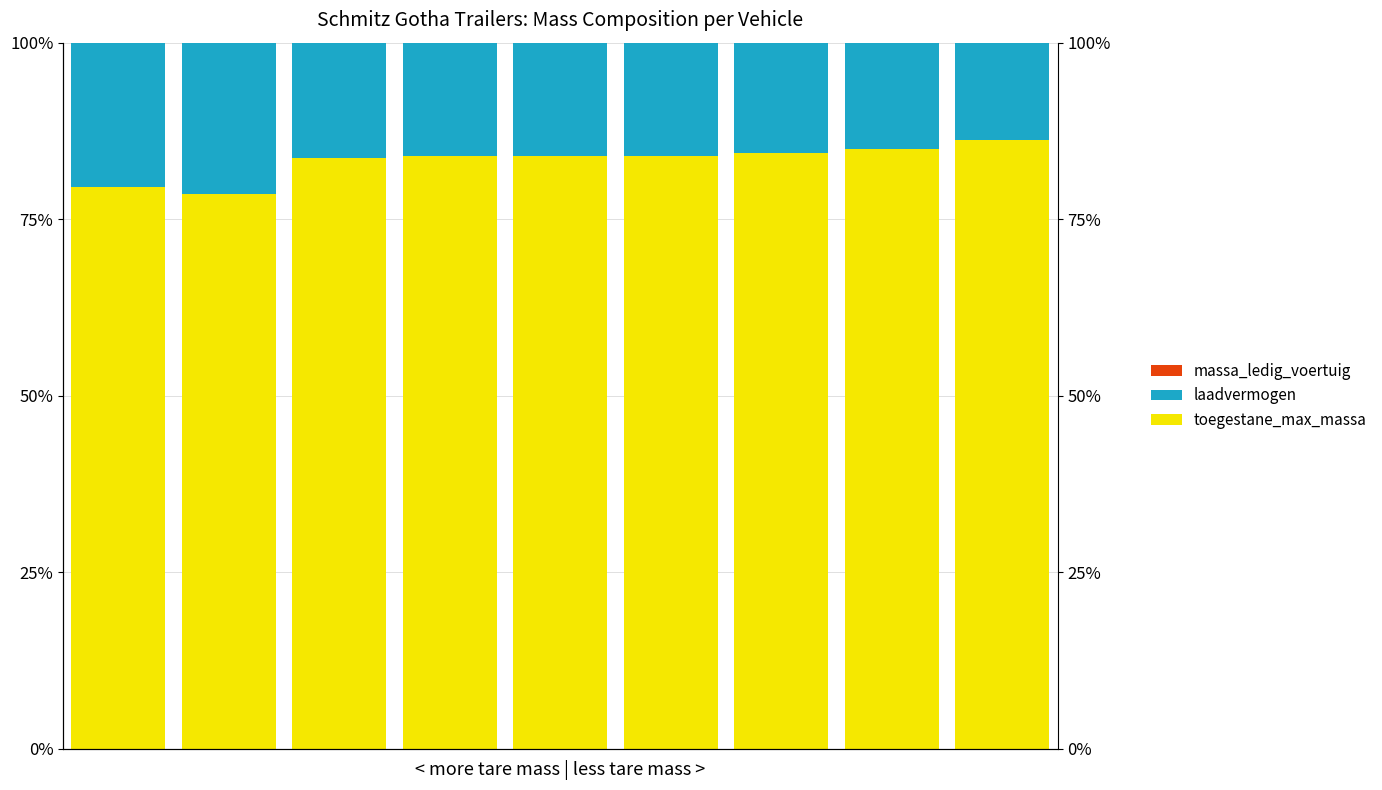

Which series has the widest spread of values?

White